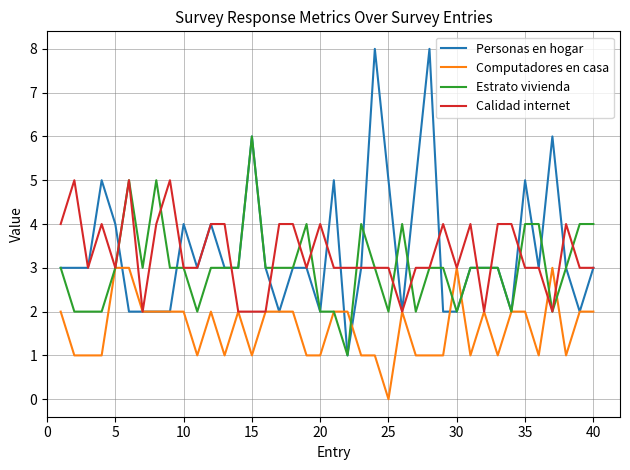

What is the maximum value for Computadores en casa?

3